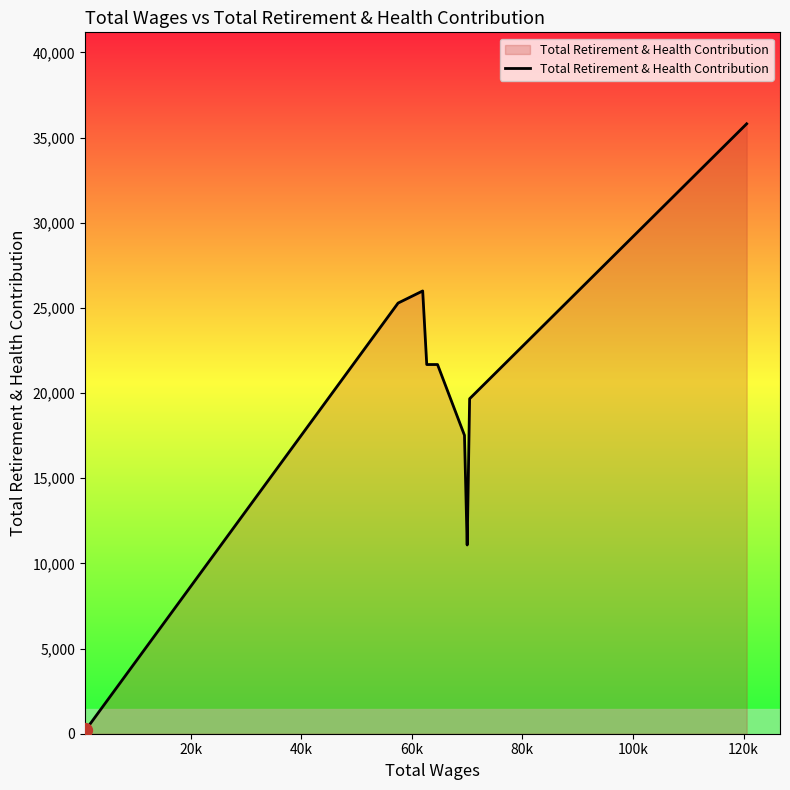

What is the average value?

19001